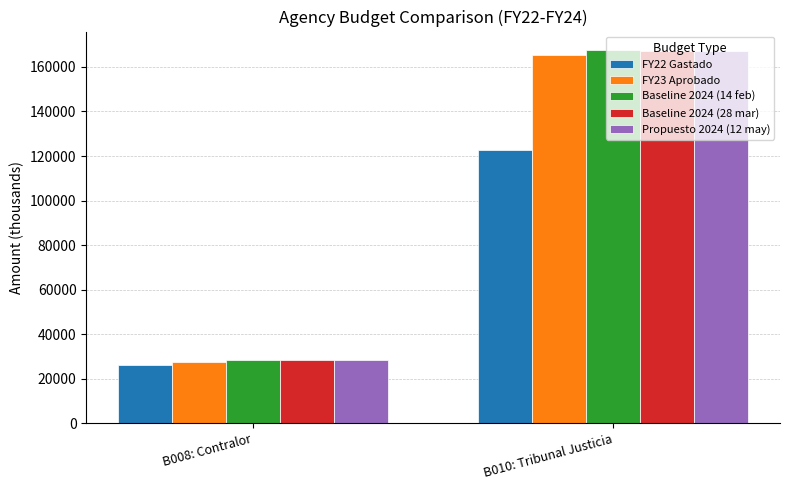

The FY23 Aprobado series shows 40770 at B008: Contralor. True or false?

False